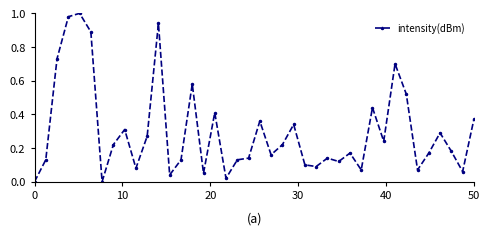

True or false: the data has more than 2 interior local peaks.

True